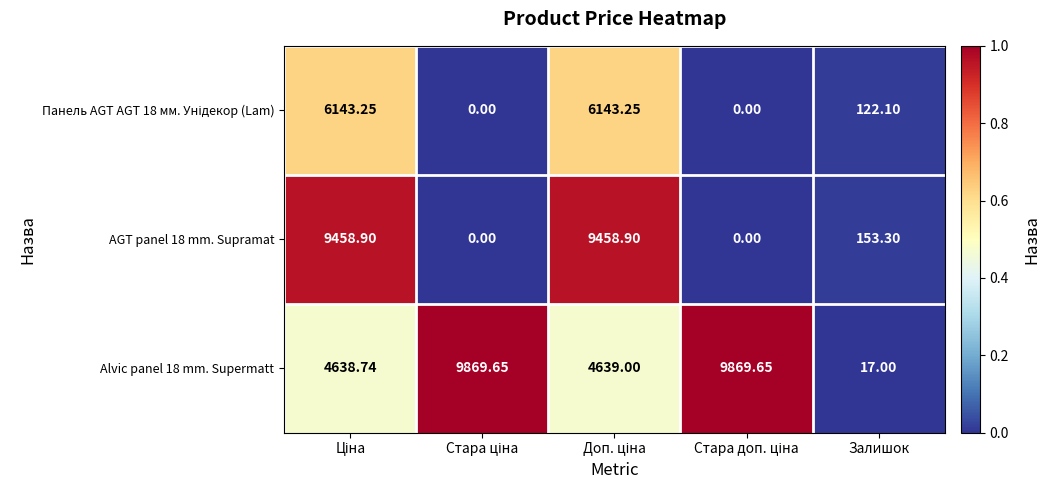

At which category is the sum across all series the highest?

Доп. ціна